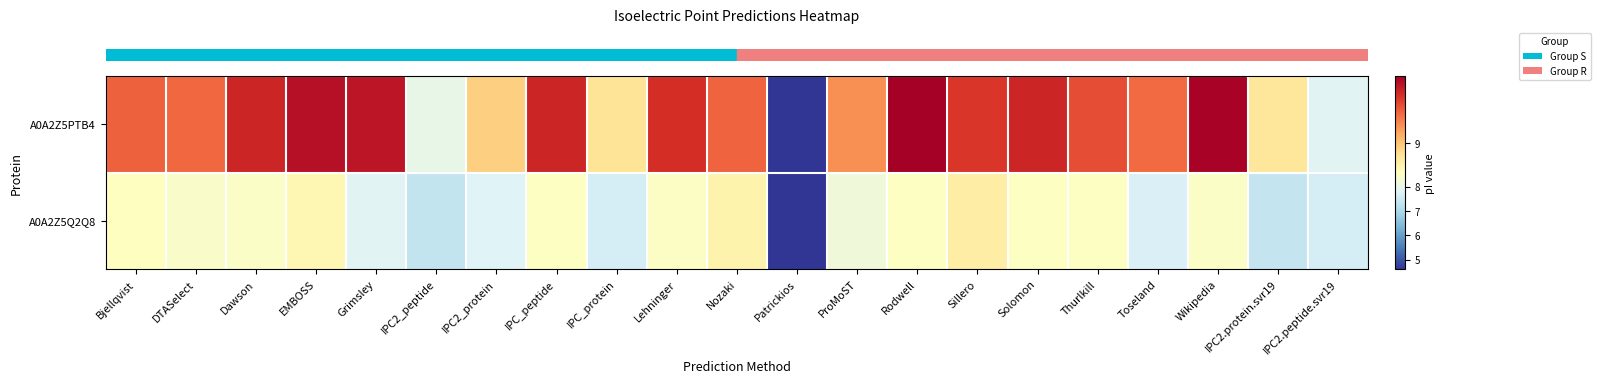

Which label corresponds to the largest value in the chart?

Rodwell